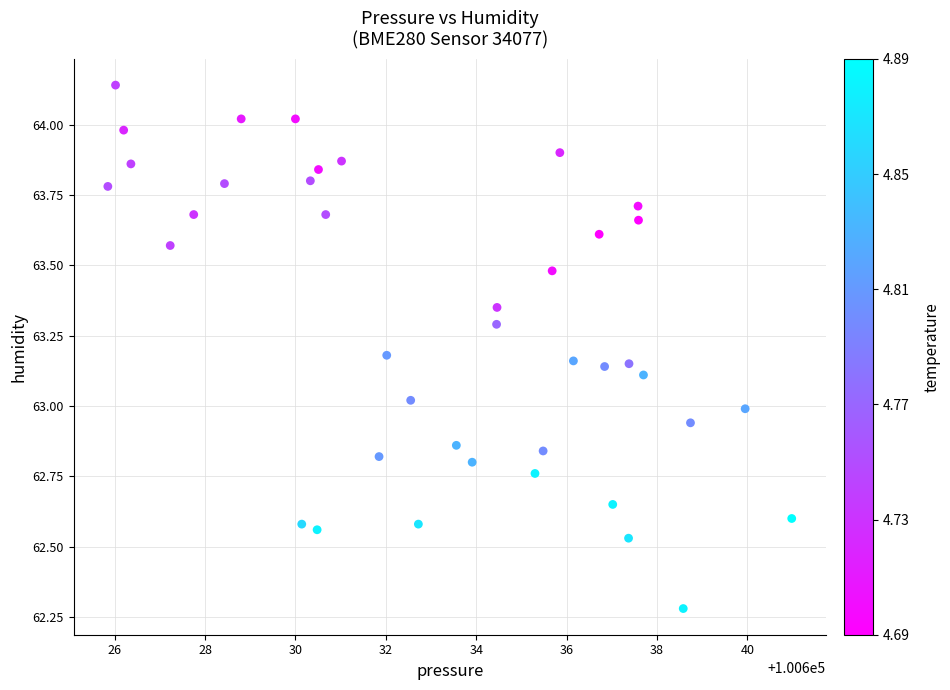

What is the range of X values (max minus min)?

15.1